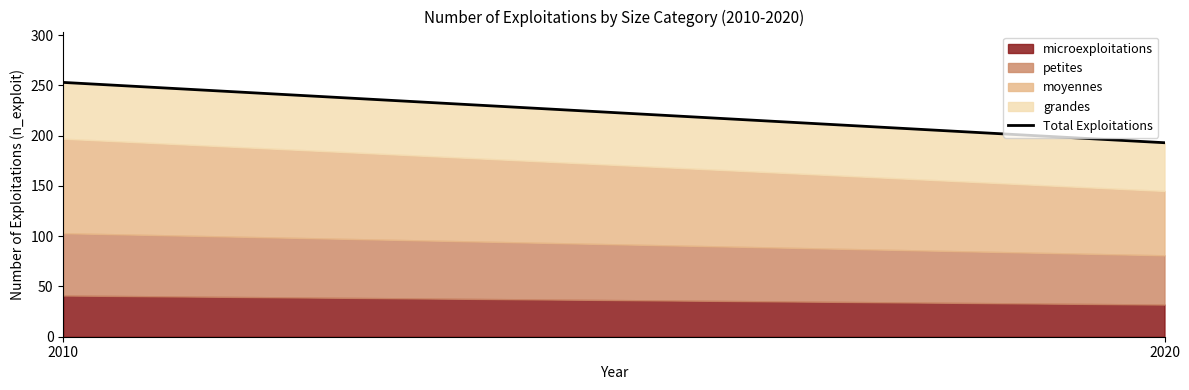

Rank the categories by value from highest to lowest.

2010, 2020